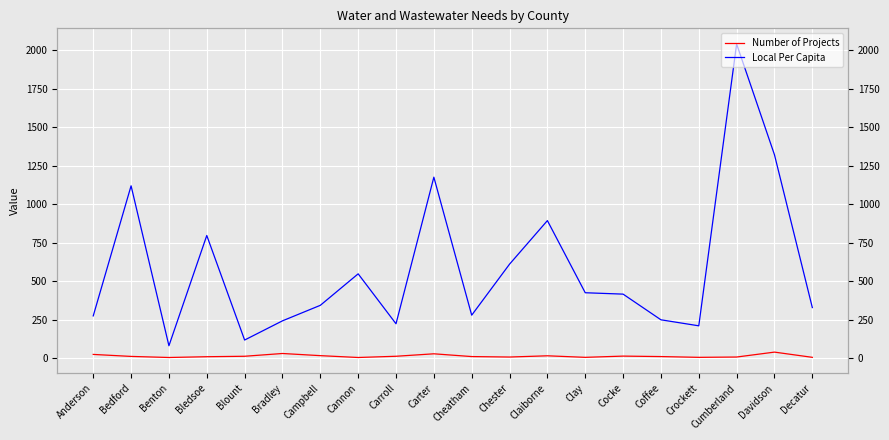

Which category has the highest value in the Local Per Capita series?

Cumberland